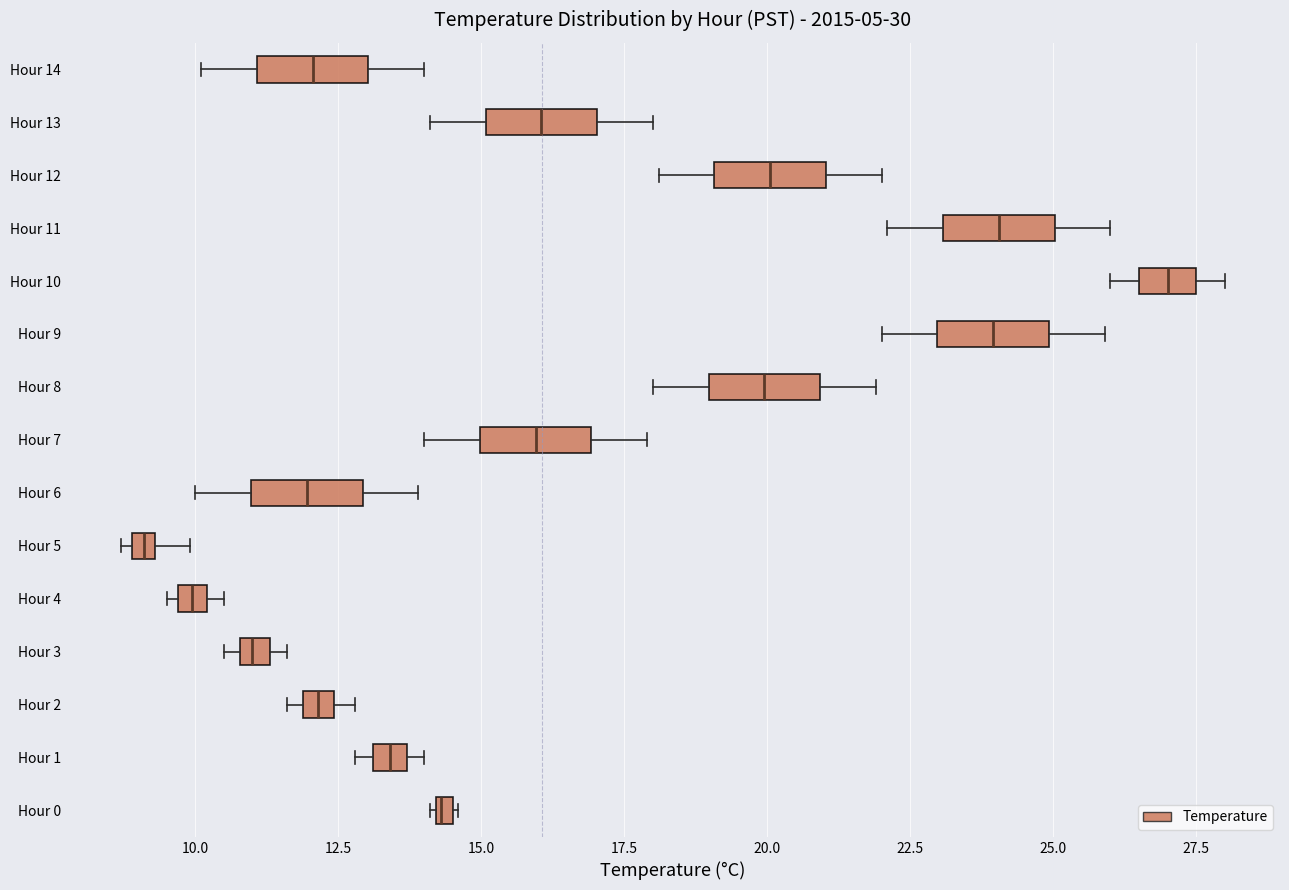

Where is the left edge of the box for Hour 13 on the x-axis? The values are not printed on the chart, so give them approximately, as read against the axis.

15.0